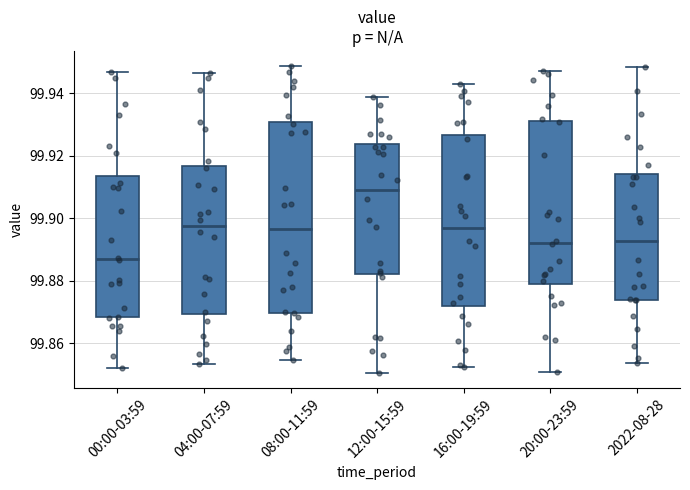

Reading left to right, transcribe this box plot: for each box, give where its median line is, the range the box spans, and where its two whiskers end, as read against the y-axis. The values are not printed on the chart, so give them approximately, as read against the axis.

00:00-03:59: median 99.888, box 99.868 to 99.914, whiskers 99.852 to 99.946
04:00-07:59: median 99.898, box 99.870 to 99.916, whiskers 99.854 to 99.946
08:00-11:59: median 99.896, box 99.870 to 99.930, whiskers 99.854 to 99.948
12:00-15:59: median 99.910, box 99.882 to 99.924, whiskers 99.850 to 99.938
16:00-19:59: median 99.896, box 99.872 to 99.926, whiskers 99.852 to 99.942
20:00-23:59: median 99.892, box 99.878 to 99.932, whiskers 99.850 to 99.948
2022-08-28: median 99.892, box 99.874 to 99.914, whiskers 99.854 to 99.948